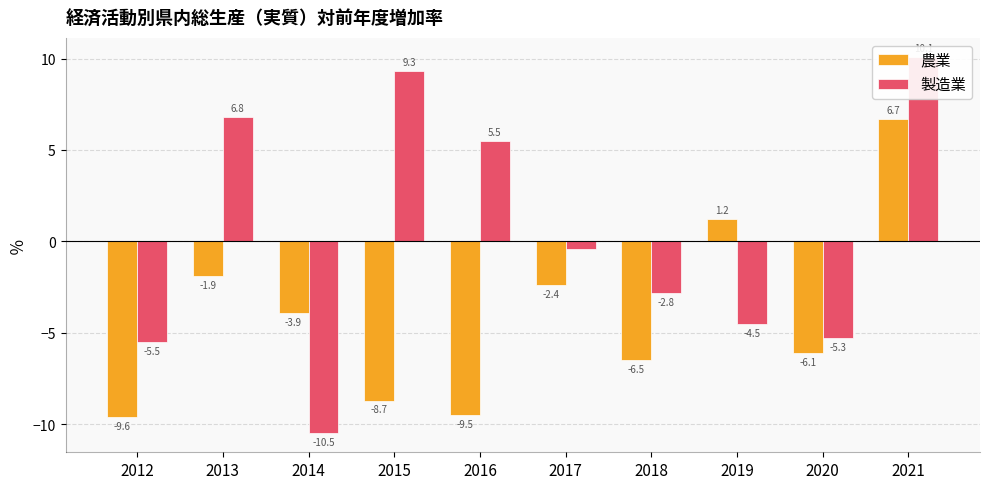

What is the sum of the 製造業 values at 2013 and 2012?

1.3